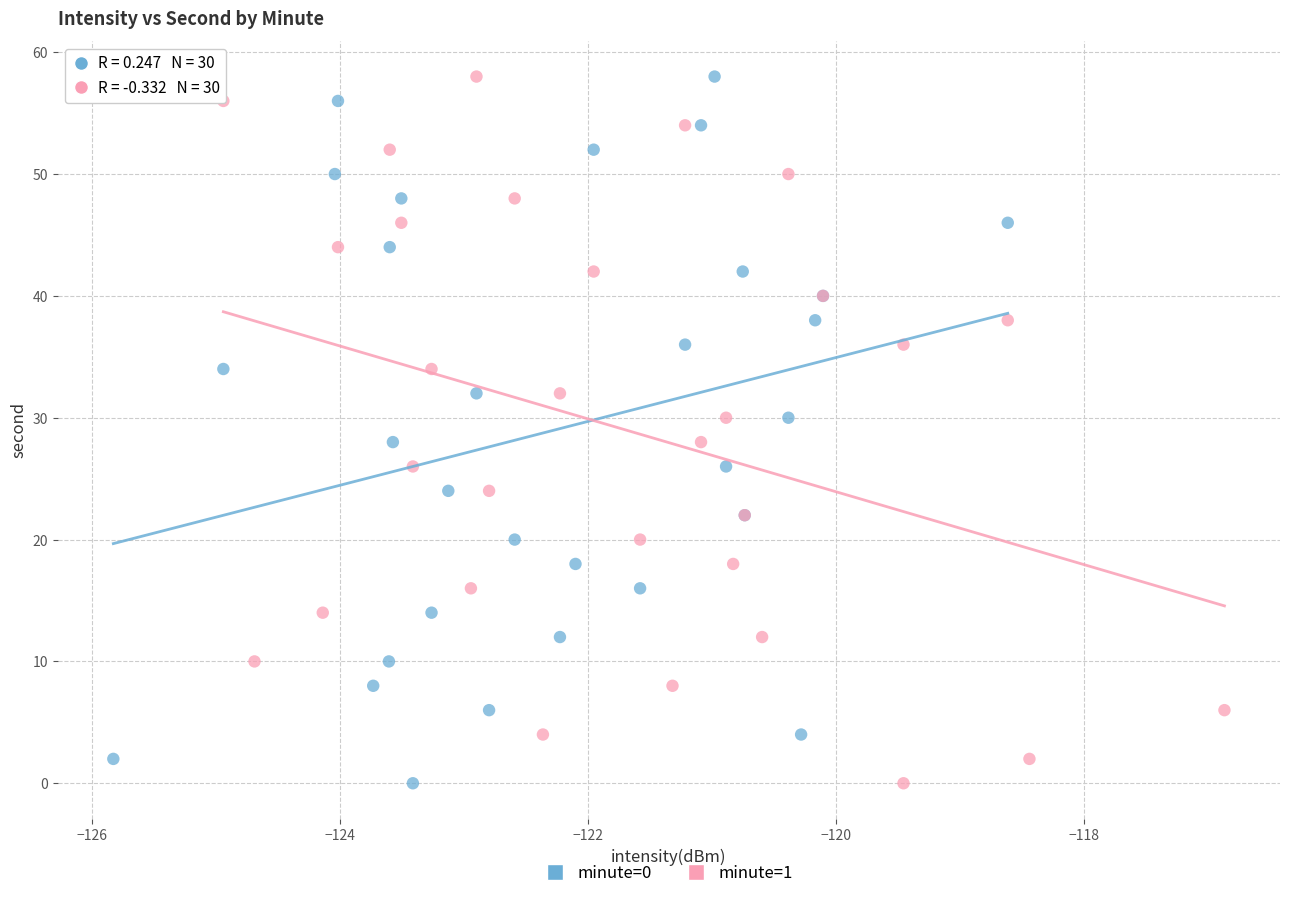

What are all the series names shown in the legend?

minute=0, minute=1